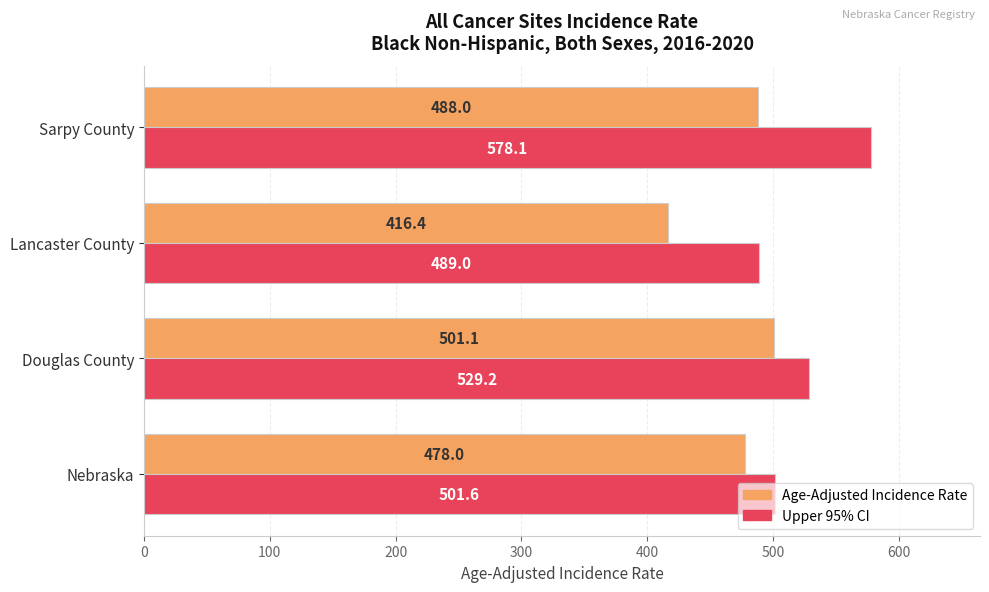

What is the minimum value shown in the chart?

416.4